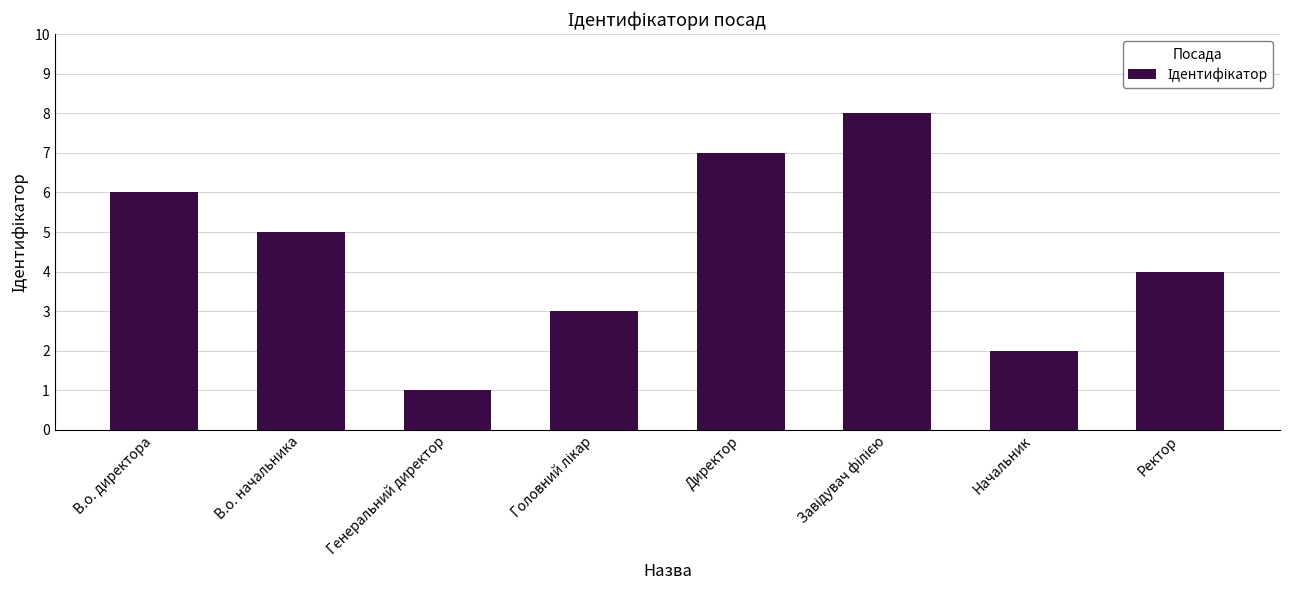

What is the difference between the second highest and second lowest values?

5